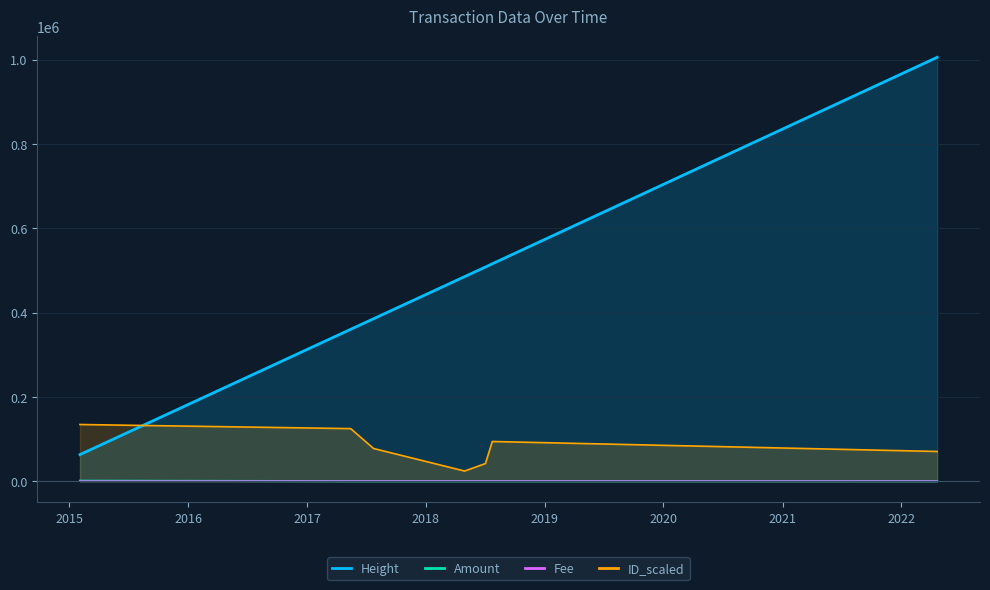

How many lines are shown in the chart?

4